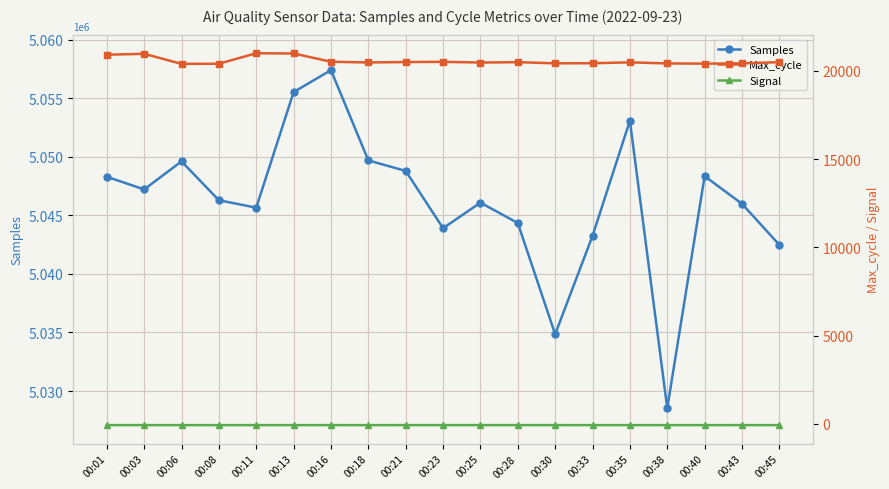

At which category is the sum across all series the highest?

00:16